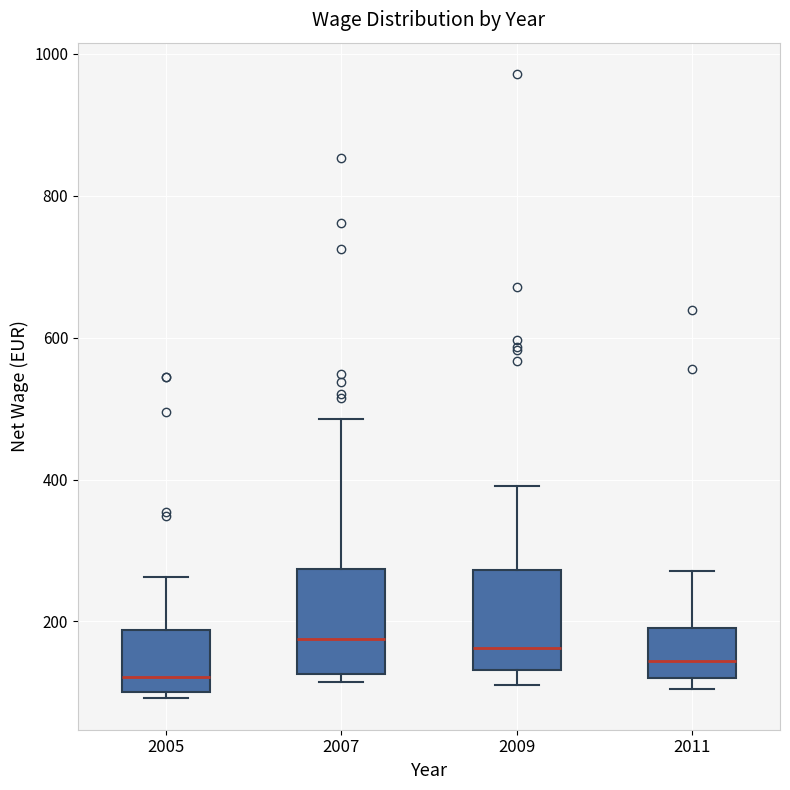

Reading left to right, read every box against the y-axis: the position of its median line, the range the box covers, and the ends of its whiskers. The values are not printed on the chart, so give them approximately, as read against the axis.

2005: median 120, box 100 to 180, whiskers 100 (just below the box's lower edge) to 260
2007: median 180, box 120 to 280, whiskers 120 (just below the box's lower edge) to 480
2009: median 160, box 140 to 280, whiskers 120 to 400
2011: median 140, box 120 to 200, whiskers 100 to 280